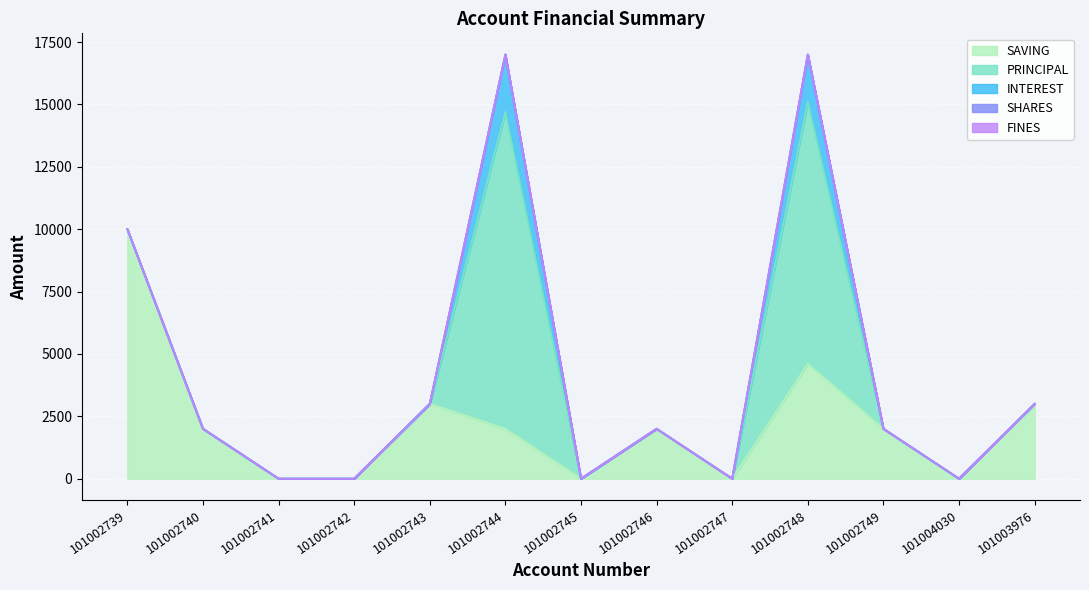

How many interior local peaks does the INTEREST series have?

2